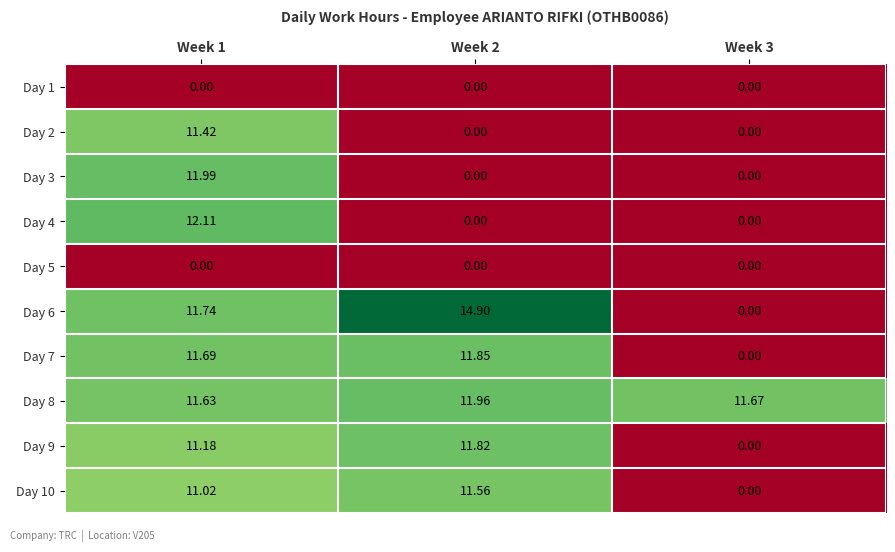

Is the value of Day 10 at Week 2 greater than the value of Day 2 at Week 2?

Yes